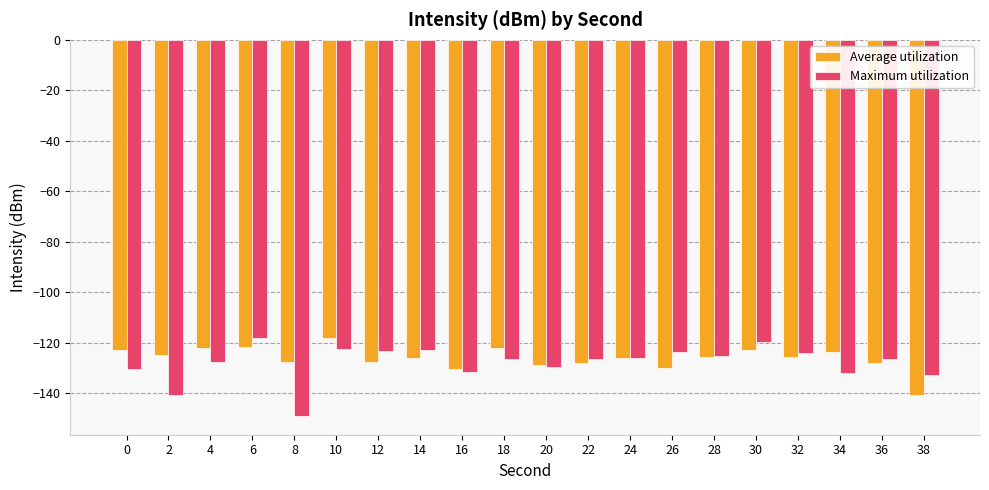

What is the sum of the Maximum utilization values at 0 and 20?

-259.9